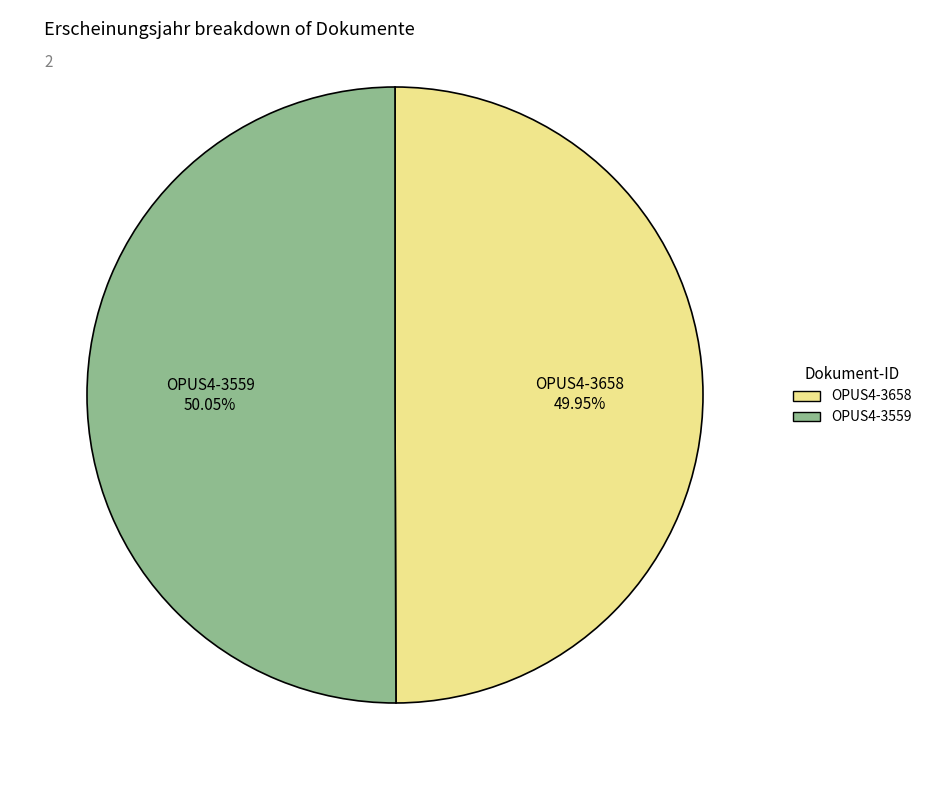

What is the ratio of the value at OPUS4-3658 to the value at OPUS4-3559?

1.0